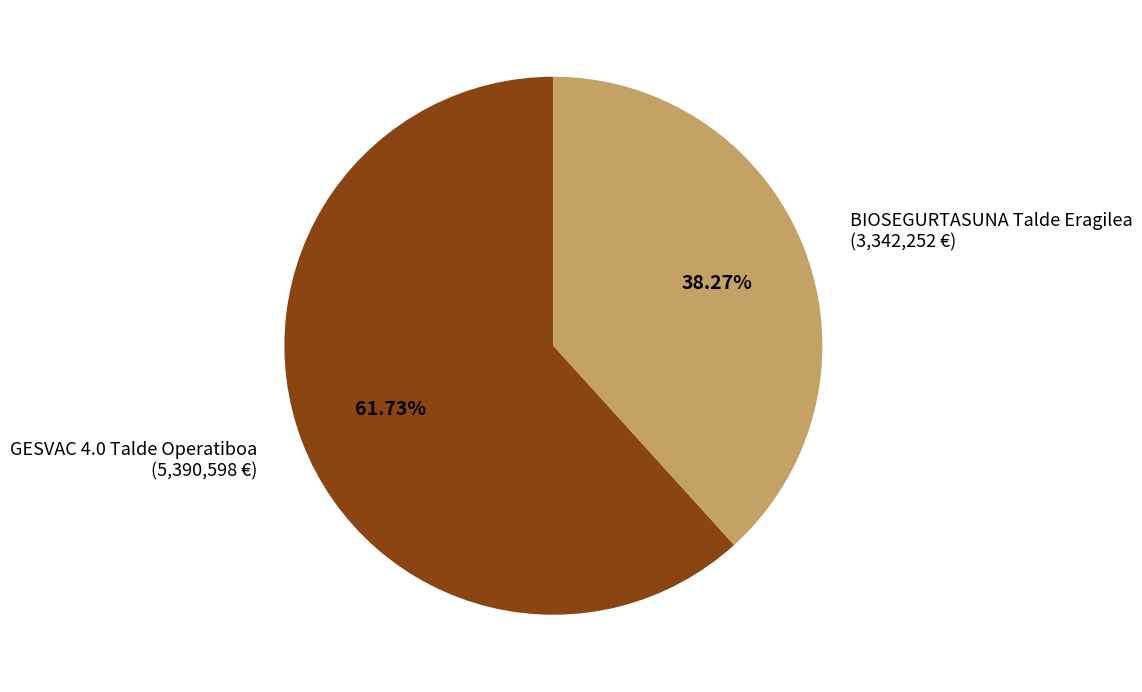

Count the number of slices in the pie.

2